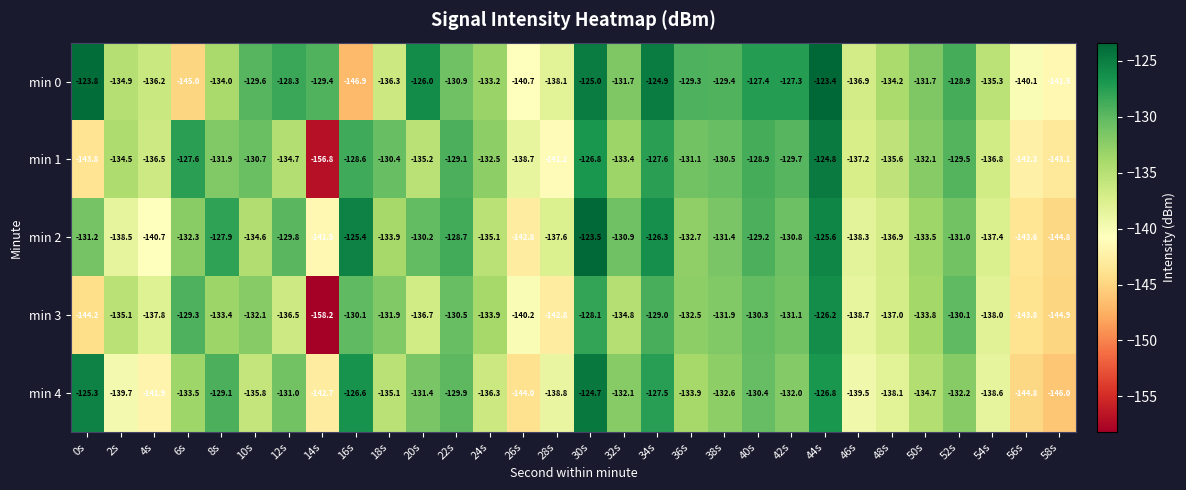

How many categories are shown in the chart?

30